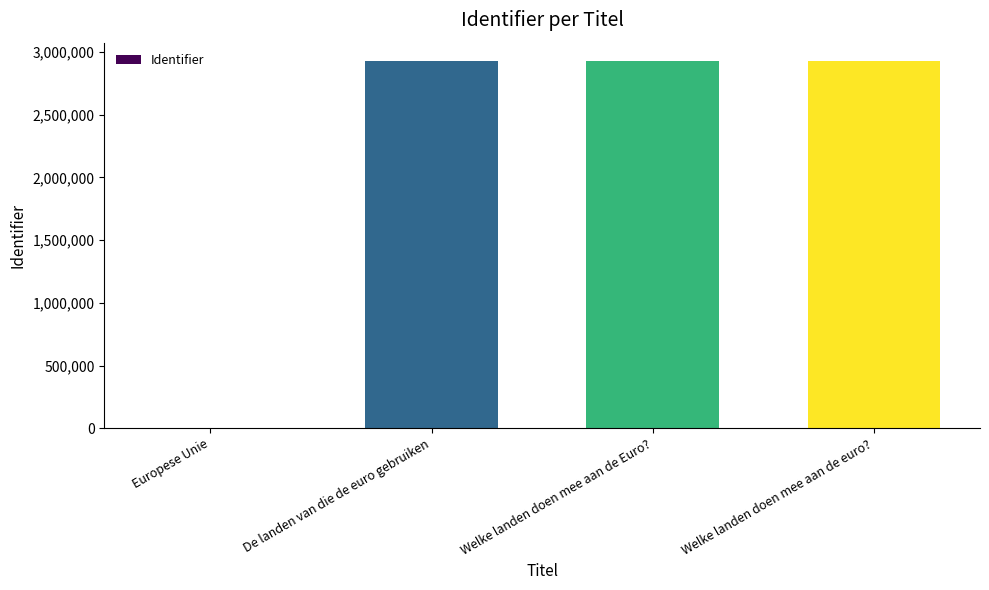

What is the approximate value at Welke landen doen mee aan de Euro??

2928165